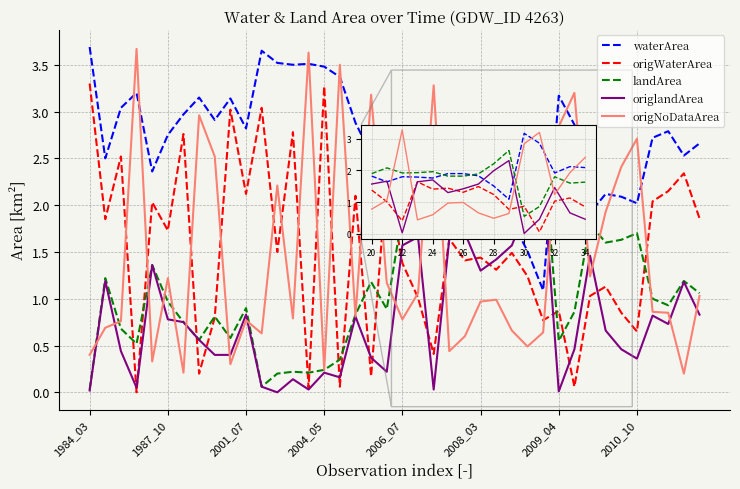

Which series has the largest range (max minus min)?

origNoDataArea